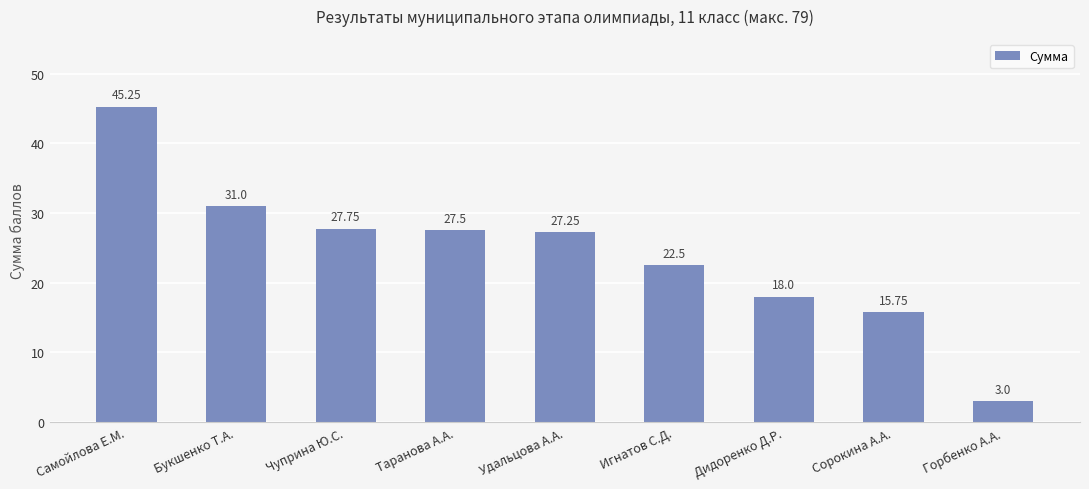

At which category does the chart reach its peak across all series?

Самойлова Е.М.